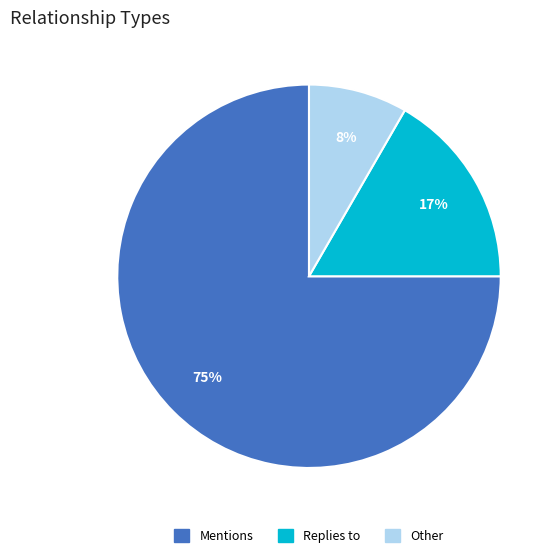

True or false: Replies to accounts for 9% of the total.

False